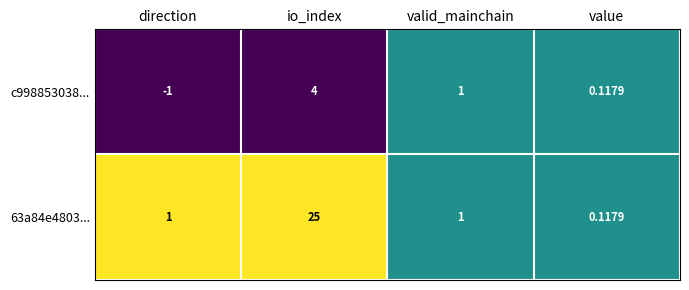

At which category is the sum across all series the highest?

io_index